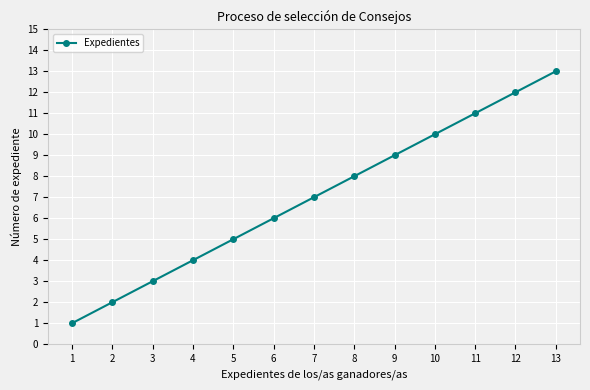

Is this an area chart (filled region under the line)?

No